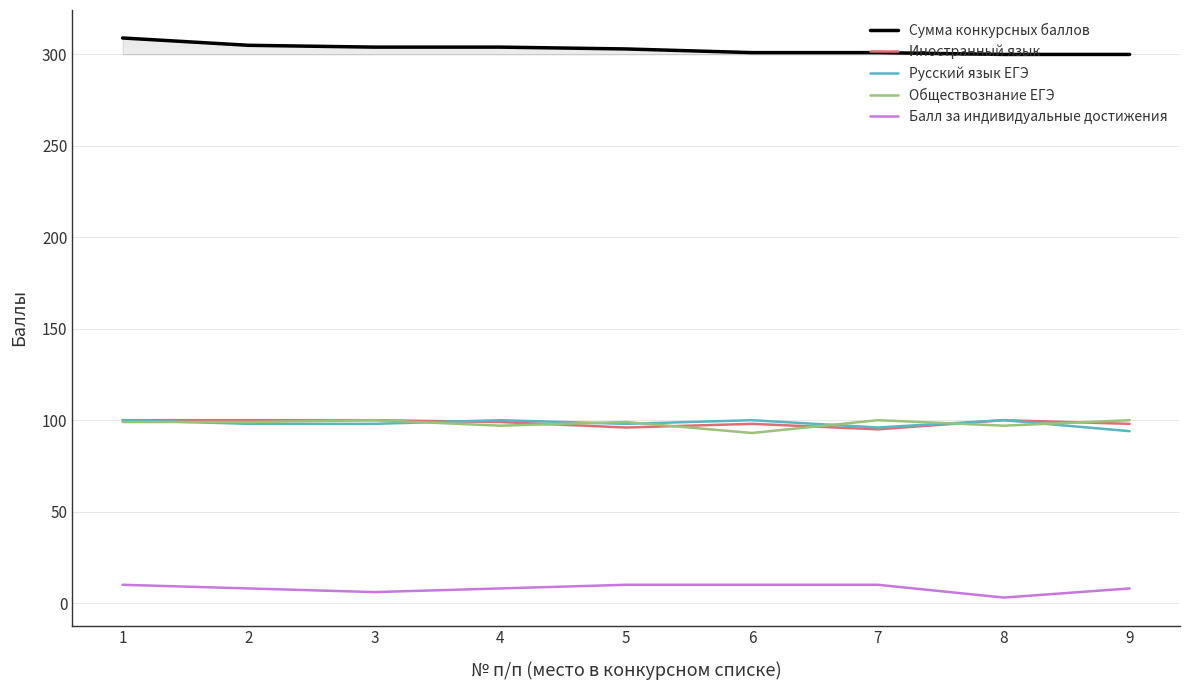

The Обществознание ЕГЭ series shows 97 at 8. True or false?

True